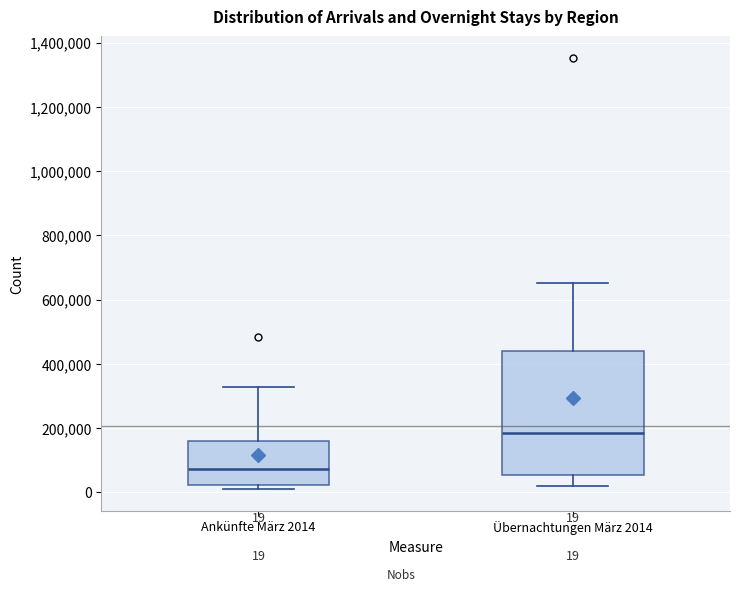

Comparing the boxes themselves (not the whiskers), which one is the tallest?

Übernachtungen März 2014